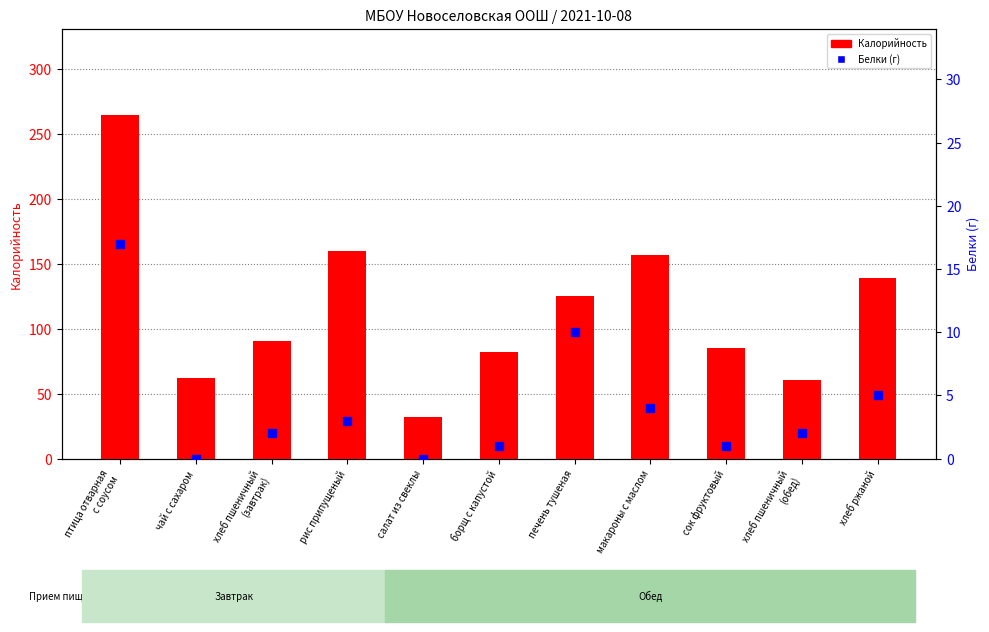

Is the value of Калорийность at сок фруктовый greater than the value of Белки (г) at печень тушеная?

Yes